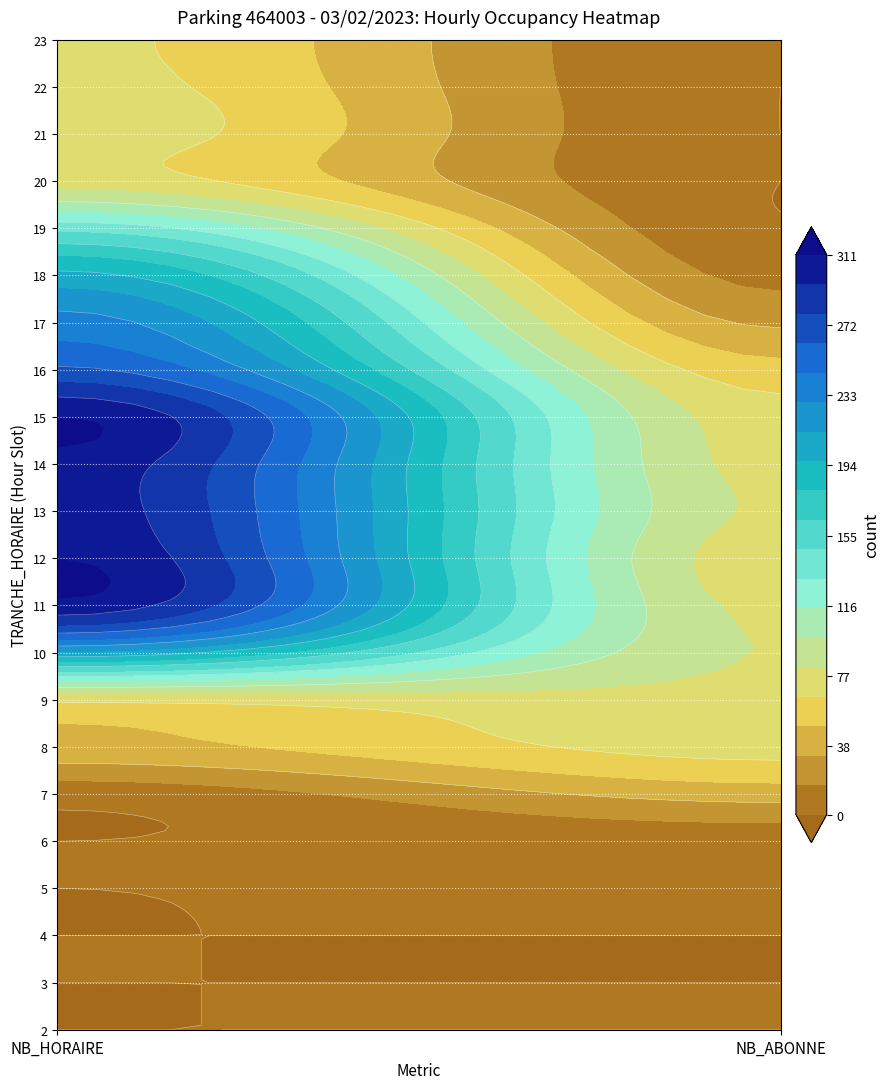

At which label does NB_HORAIRE reach its peak?

14